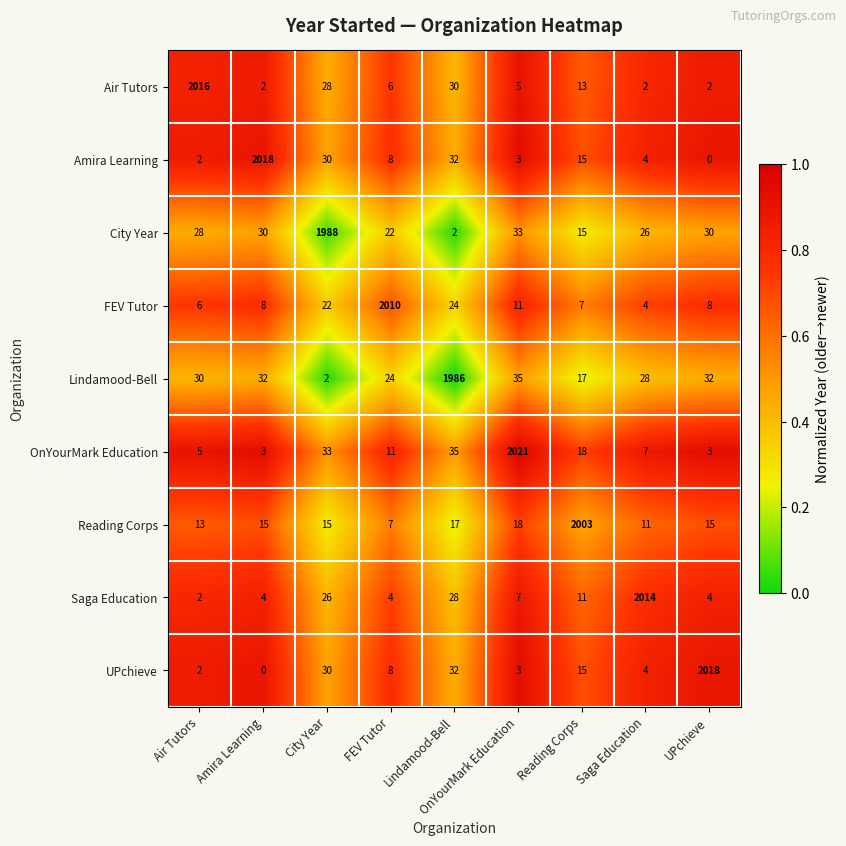

At which category does the chart reach its peak across all series?

OnYourMark Education